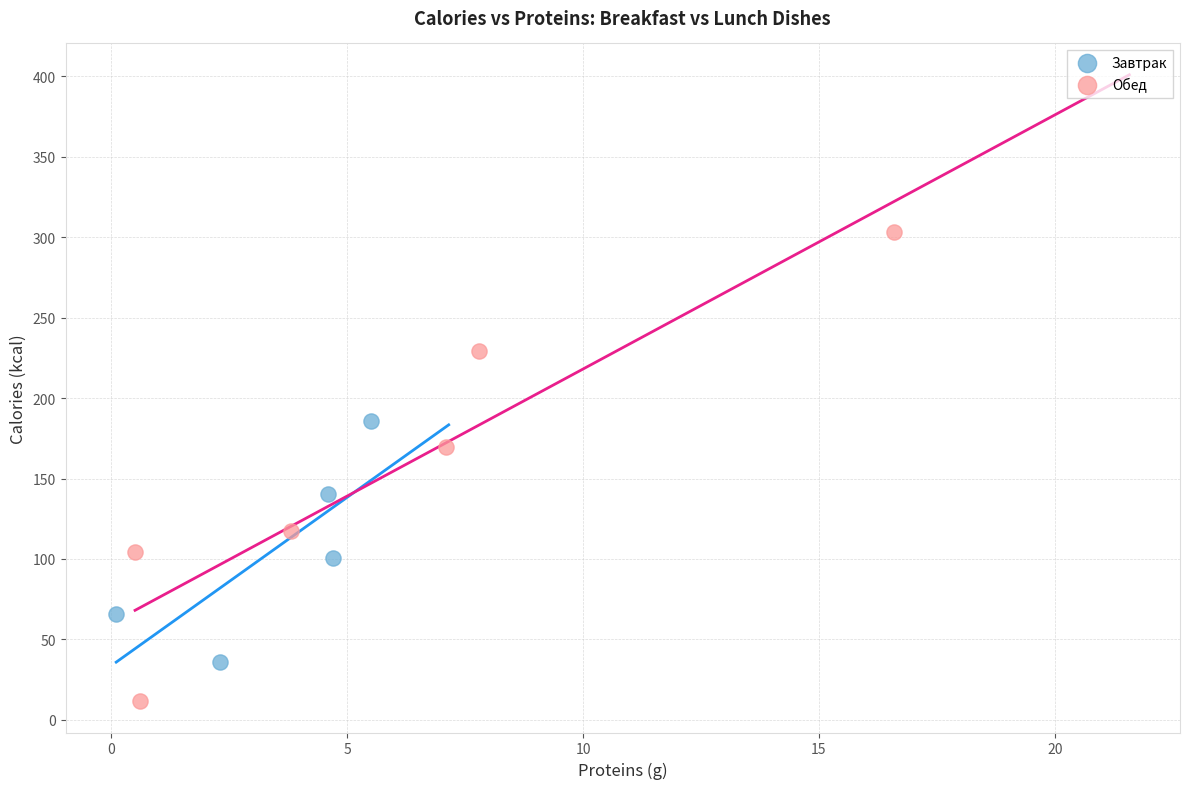

Which series reaches the minimum Y coordinate?

Обед